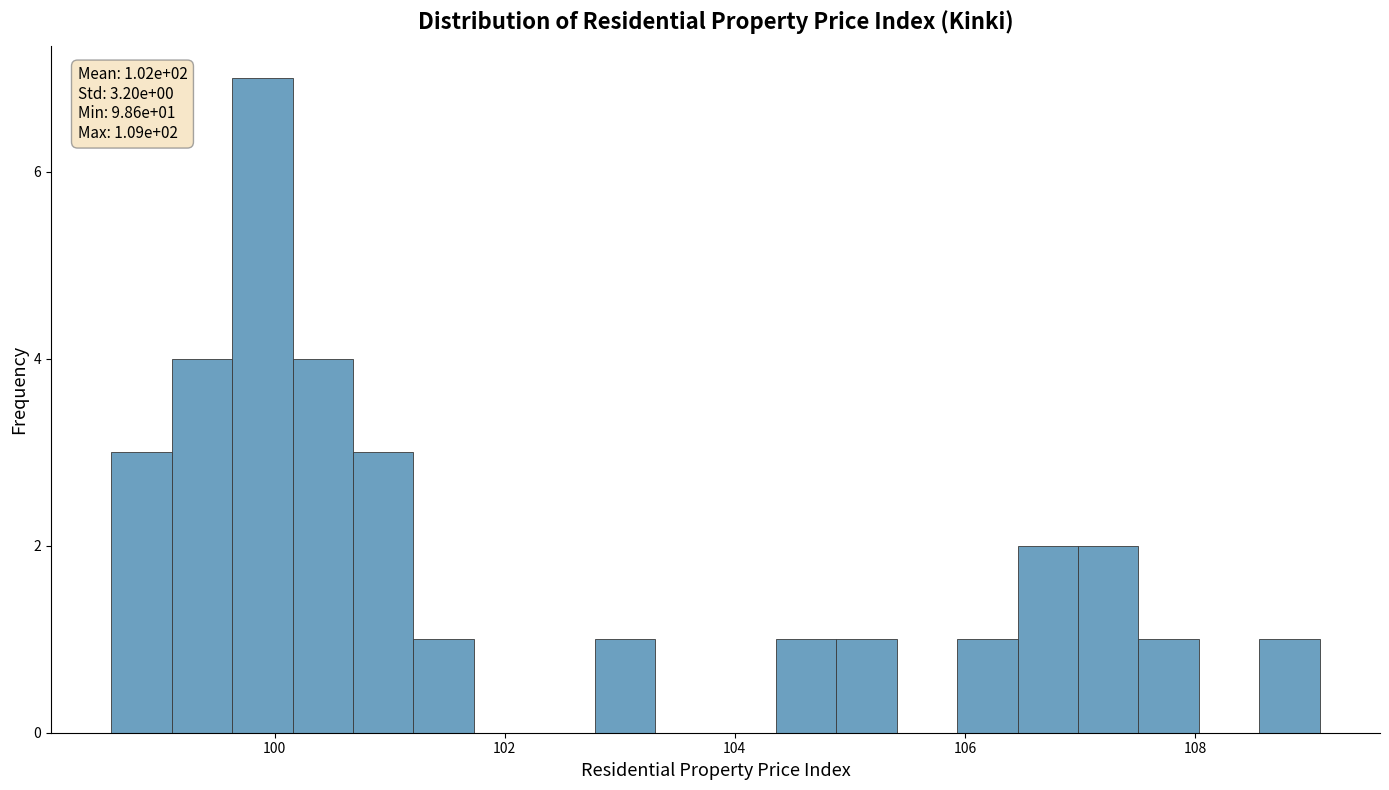

Around what value on the x-axis is the tallest bar? Give the approximate position of its centre, as read against the axis.

99.8